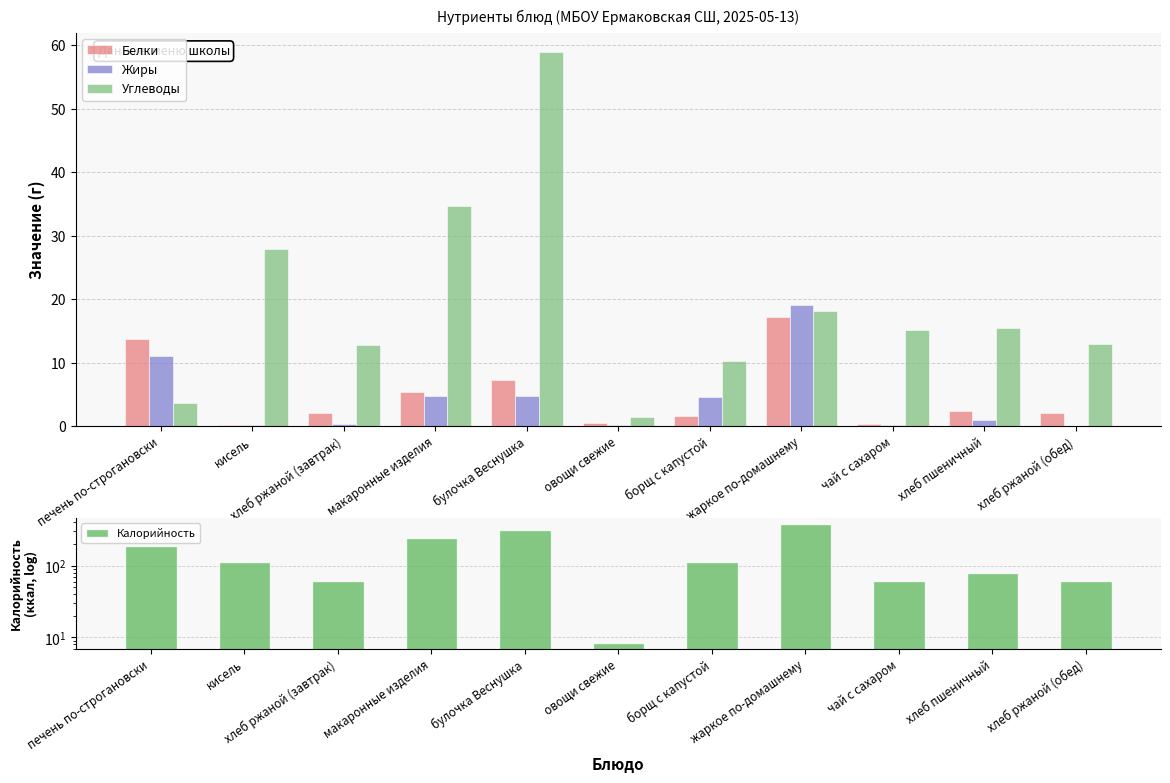

Which series has the largest total across all categories?

Калорийность